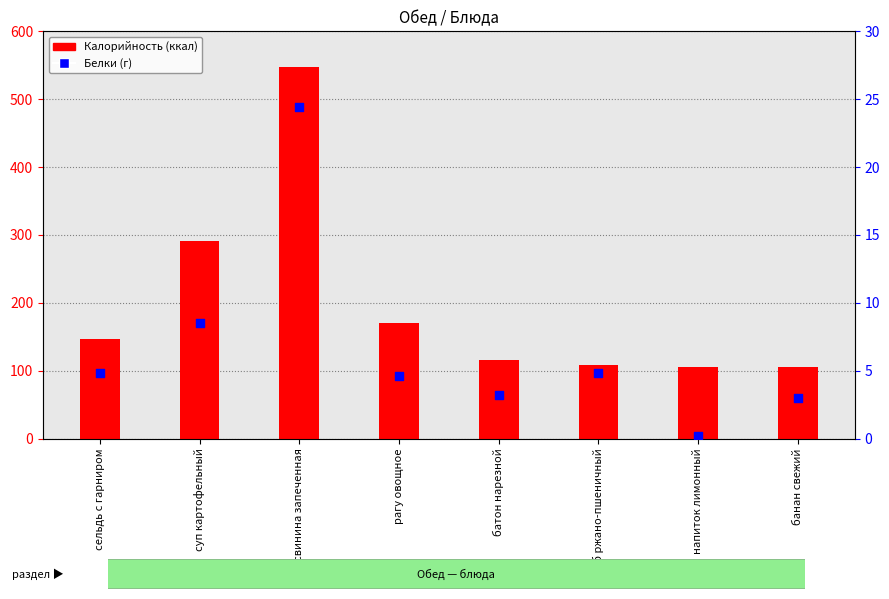

Which series contains the lowest Y value?

Белки